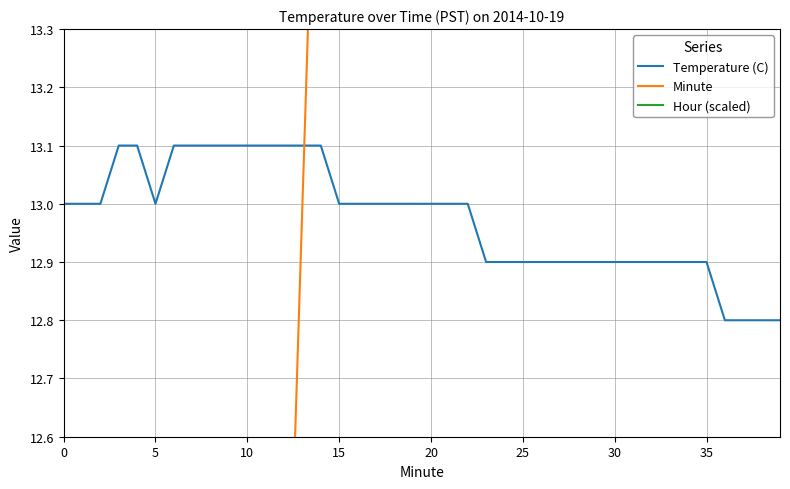

Is this an area chart (filled region under the line)?

No